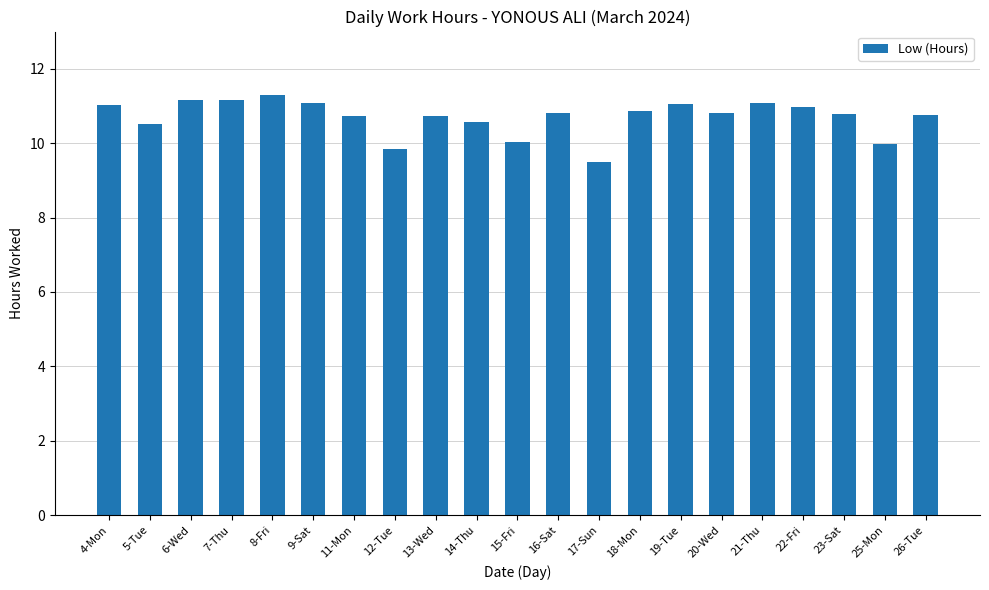

What is the sum of the values at 20-Wed and 15-Fri?

20.9